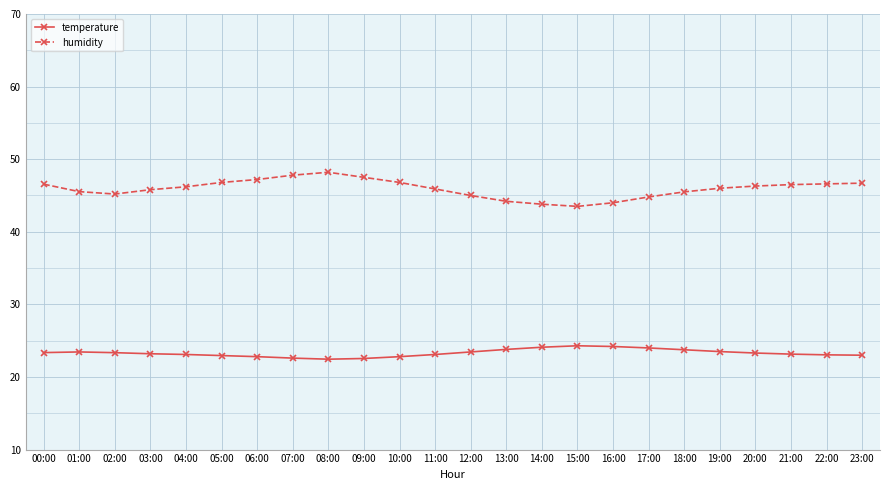

What is the value of the temperature point at the 19th from the left?

23.8